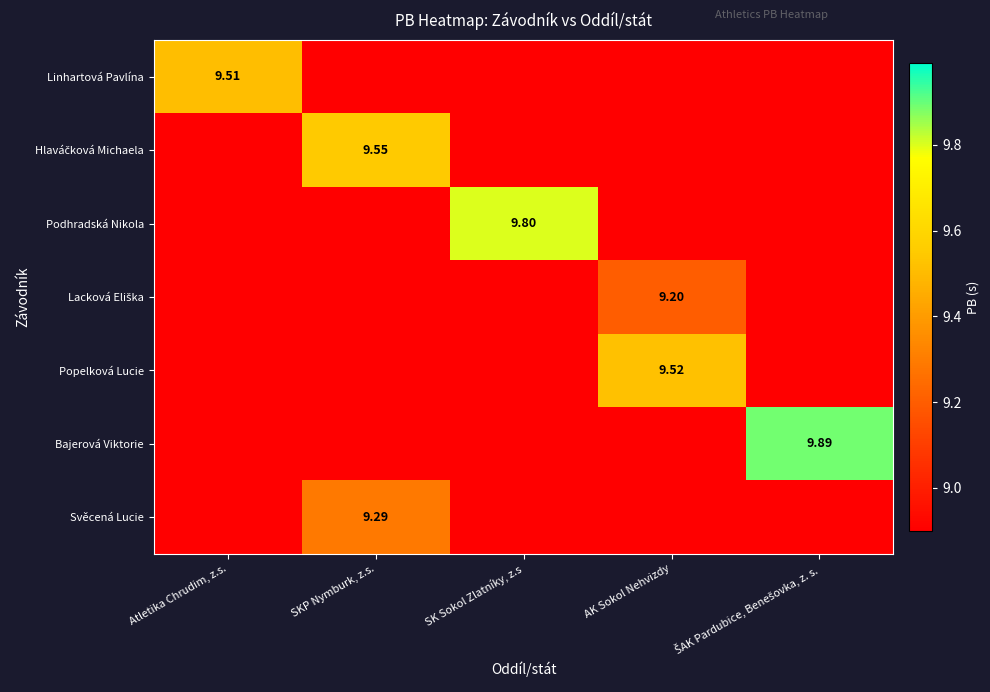

Between SKP Nymburk, z.s. and AK Sokol Nehvizdy, which is larger?

SKP Nymburk, z.s.